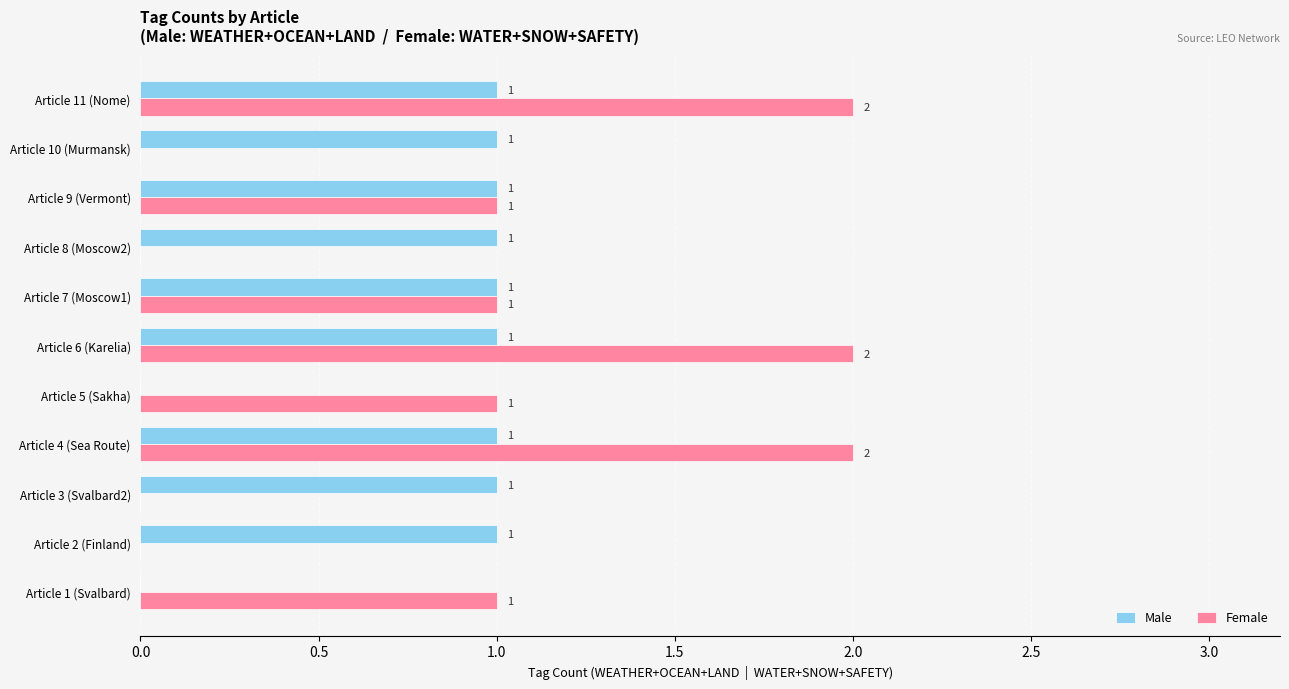

The Female series shows -1 at Article 3 (Svalbard2). True or false?

False